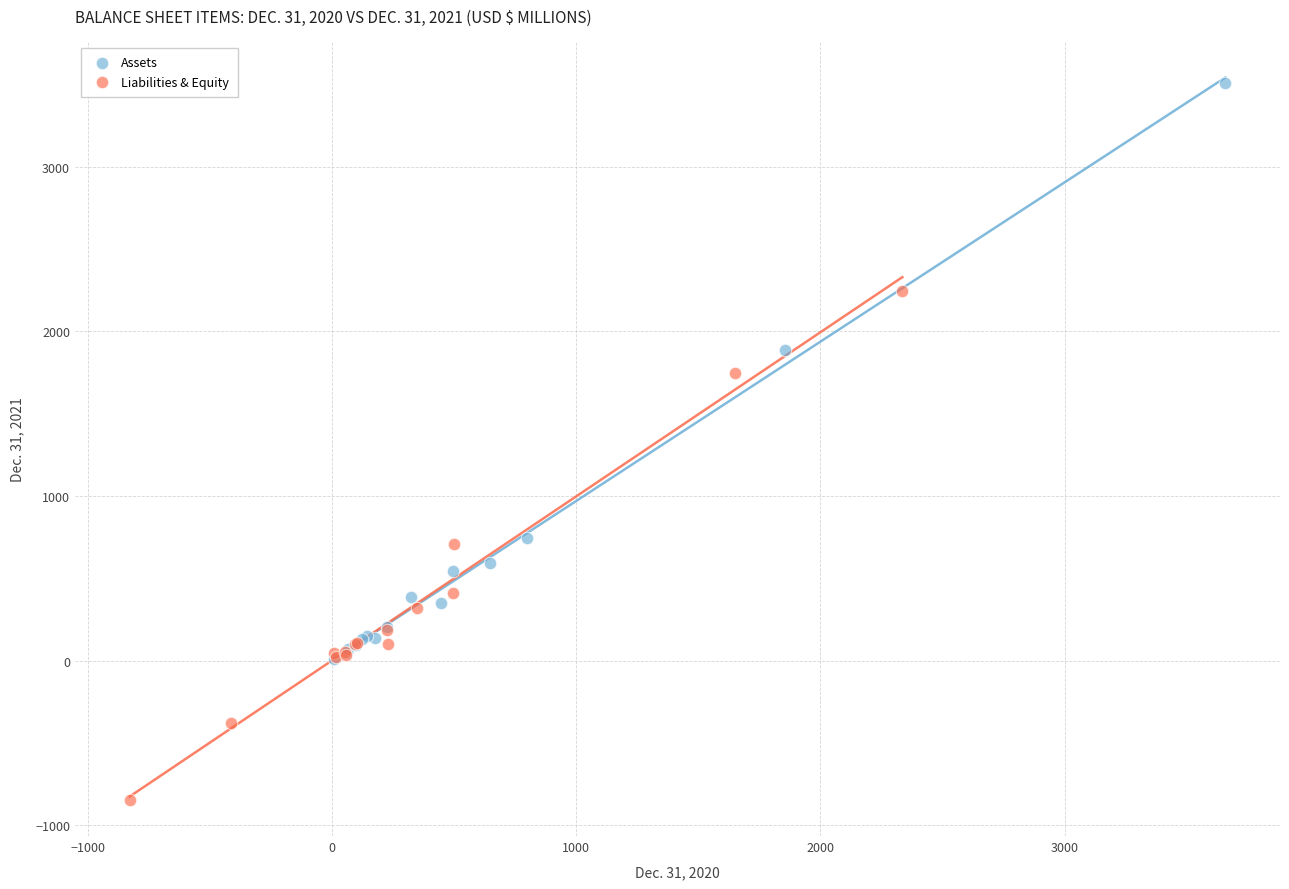

Which series contains the highest Y value?

Assets